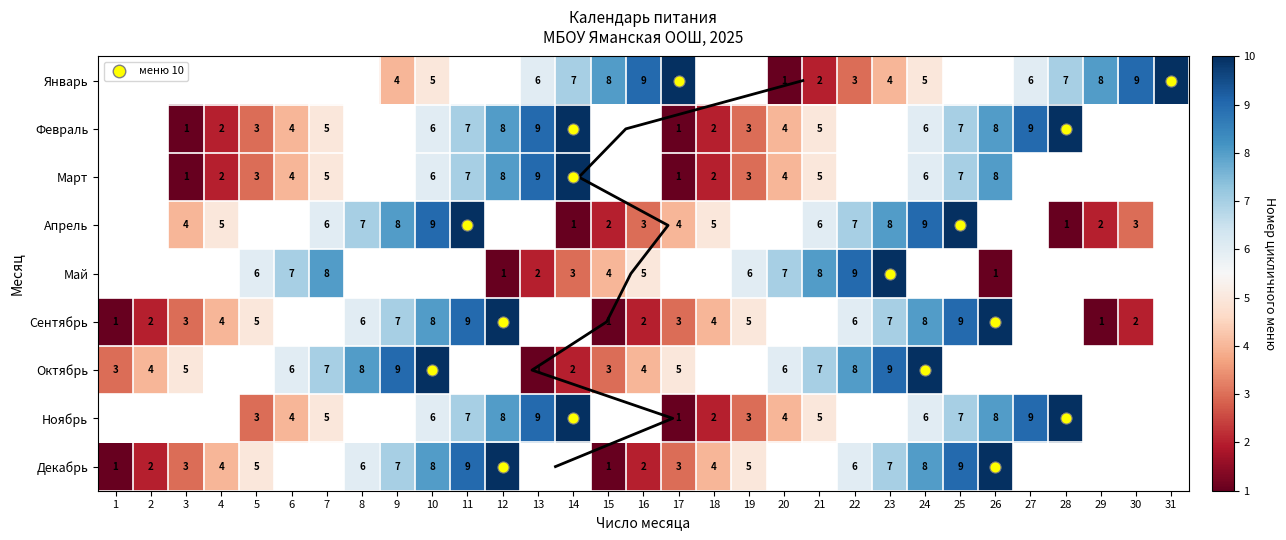

How many positive values does the Март series have?

18